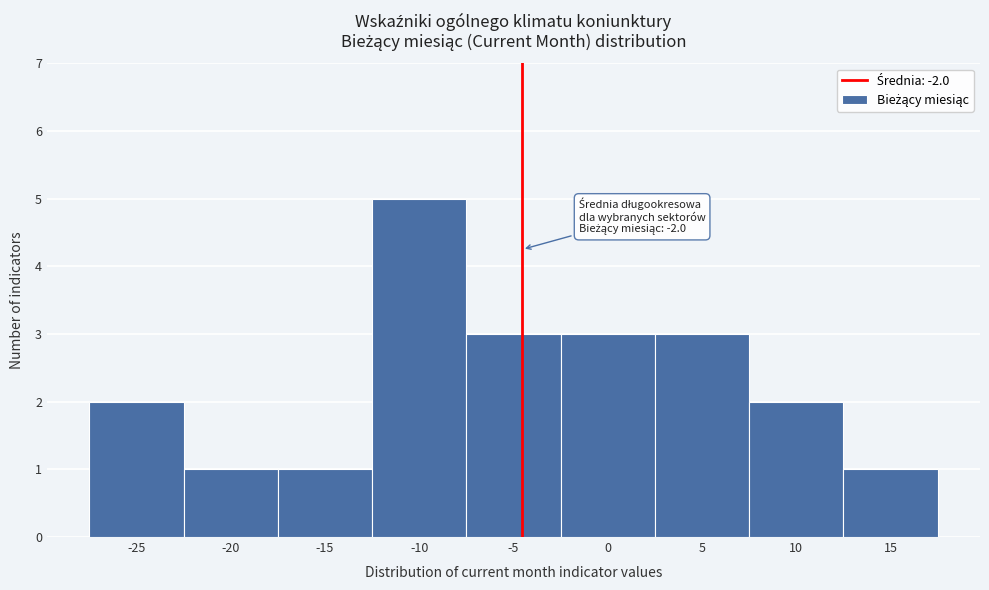

Reading left to right, what are all the values shown in this chart?

2	1	1	5	3	3	3	2	1